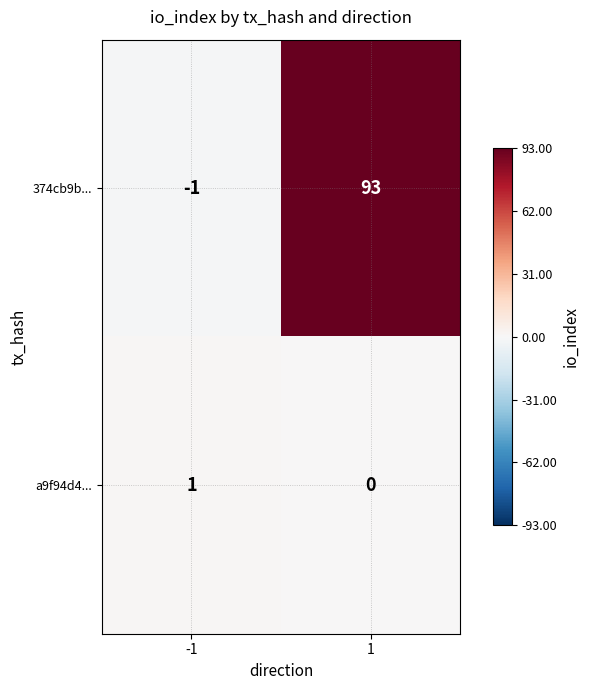

Count the number of categories in the chart.

2